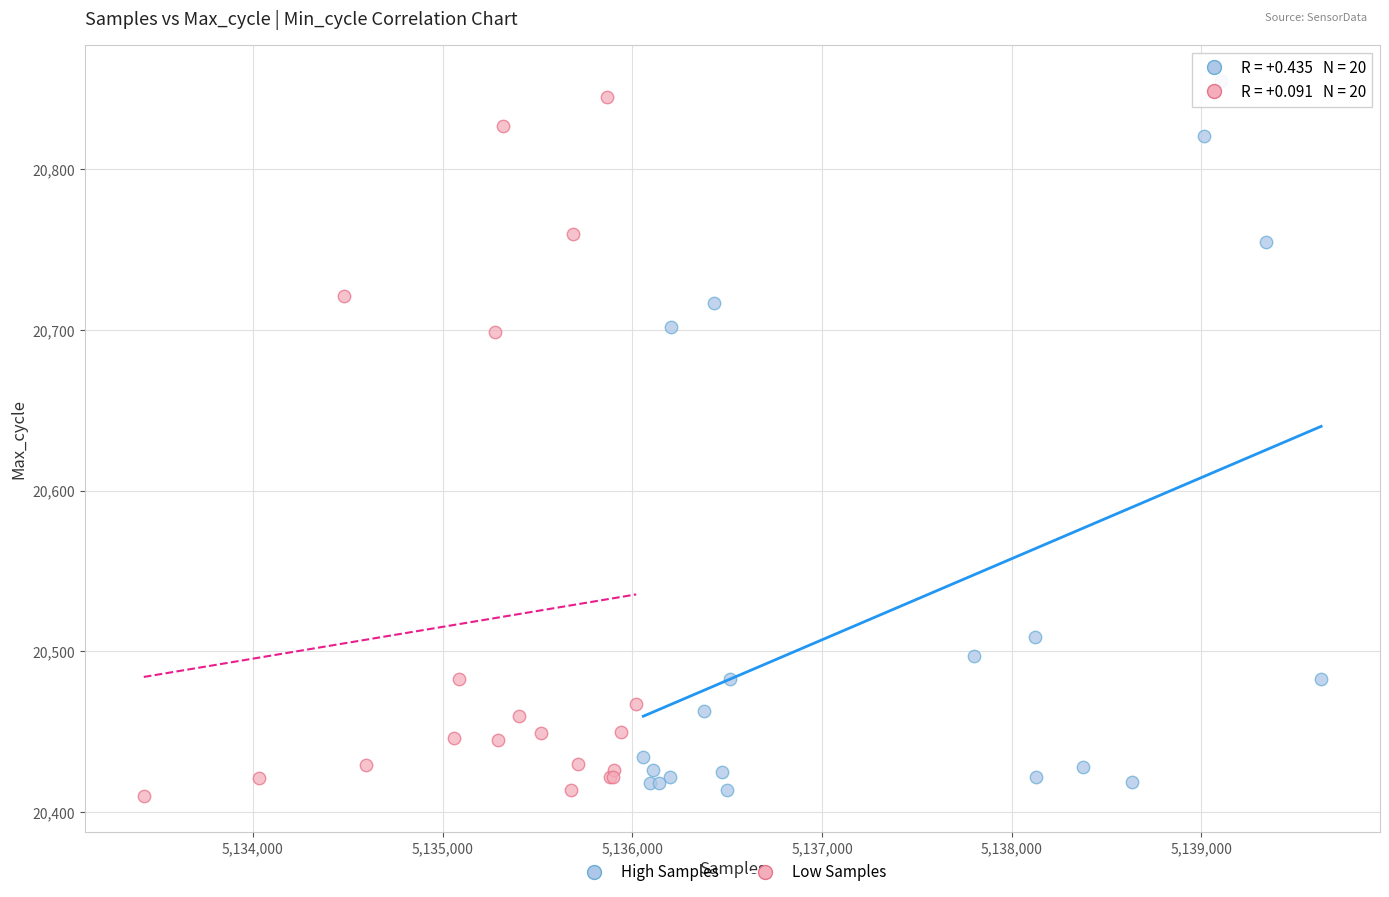

What are all the series names shown in the legend?

High Samples, Low Samples